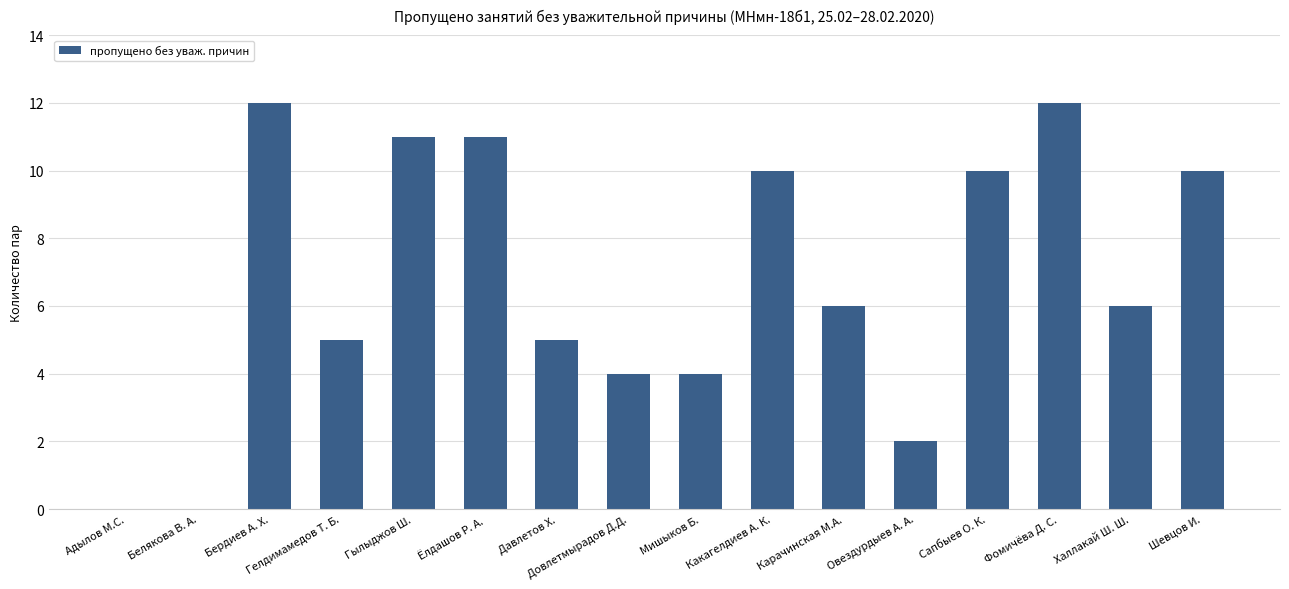

Reading left to right, what are all the values shown in this chart?

0	0	12	5	11	11	5	4	4	10	6	2	10	12	6	10